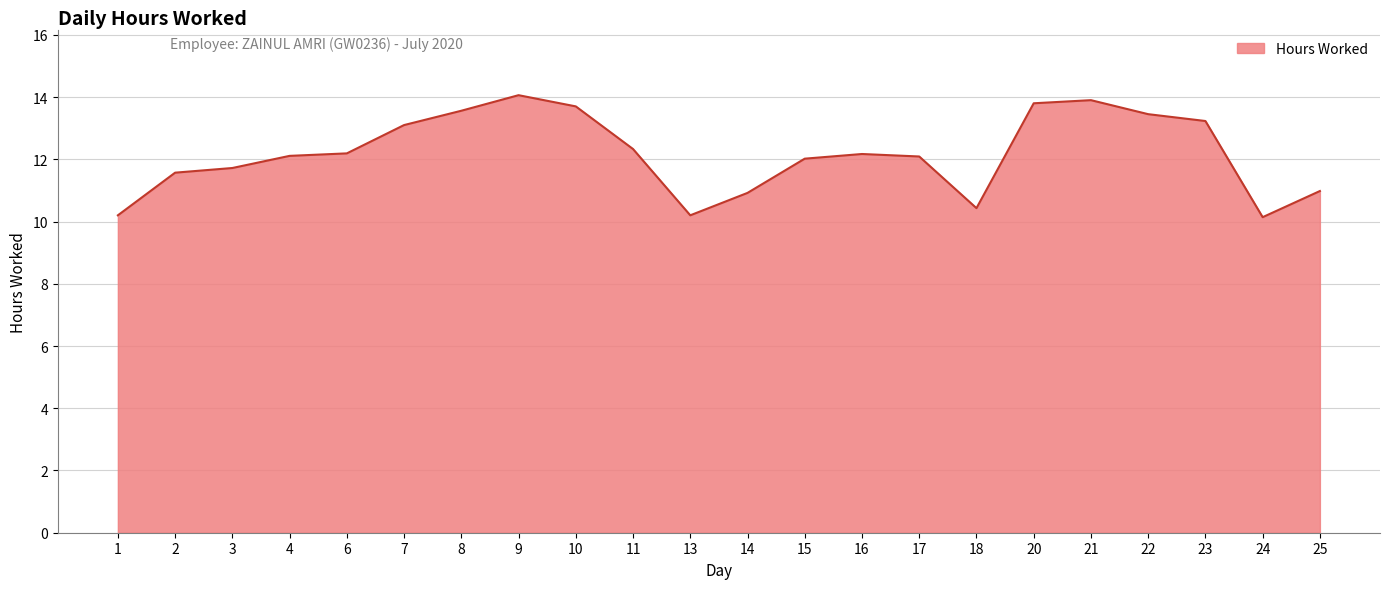

What is the change in value from 6 to 13?

-2.0